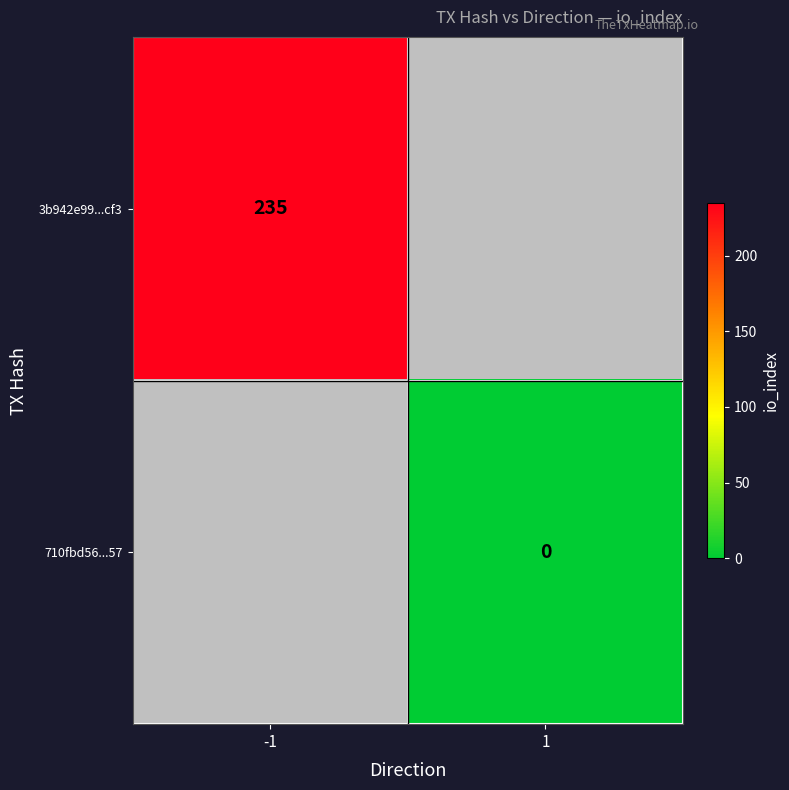

True or false: 3b942e99...cf3 has a value of 235 at -1.

True